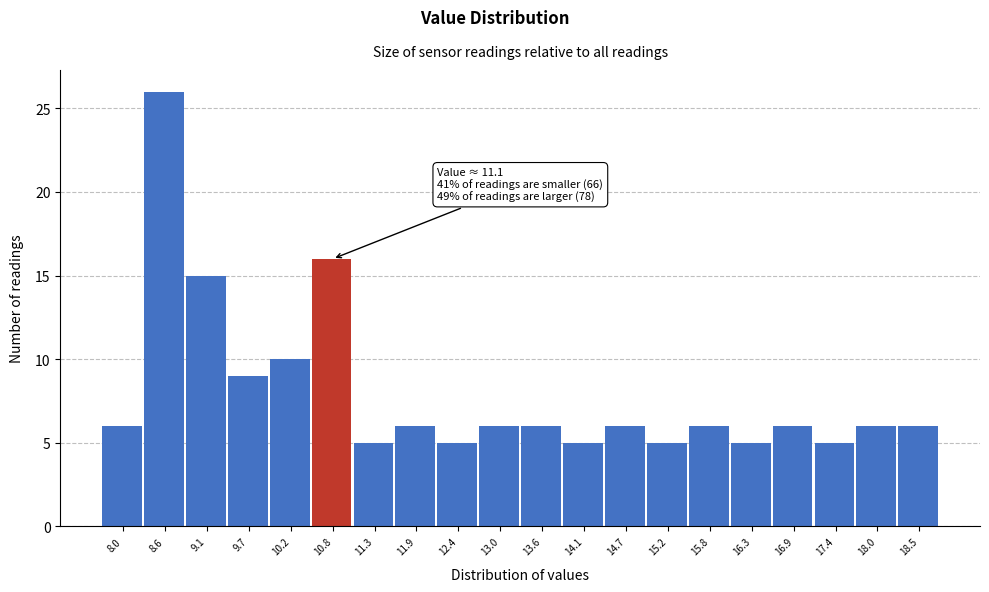

Reading right to left, list all the values displayed in this chart.

18.5=6	18.0=6	17.4=5	16.9=6	16.3=5	15.8=6	15.2=5	14.7=6	14.1=5	13.6=6	13.0=6	12.4=5	11.9=6	11.3=5	10.8=16	10.2=10	9.7=9	9.1=15	8.6=26	8.0=6